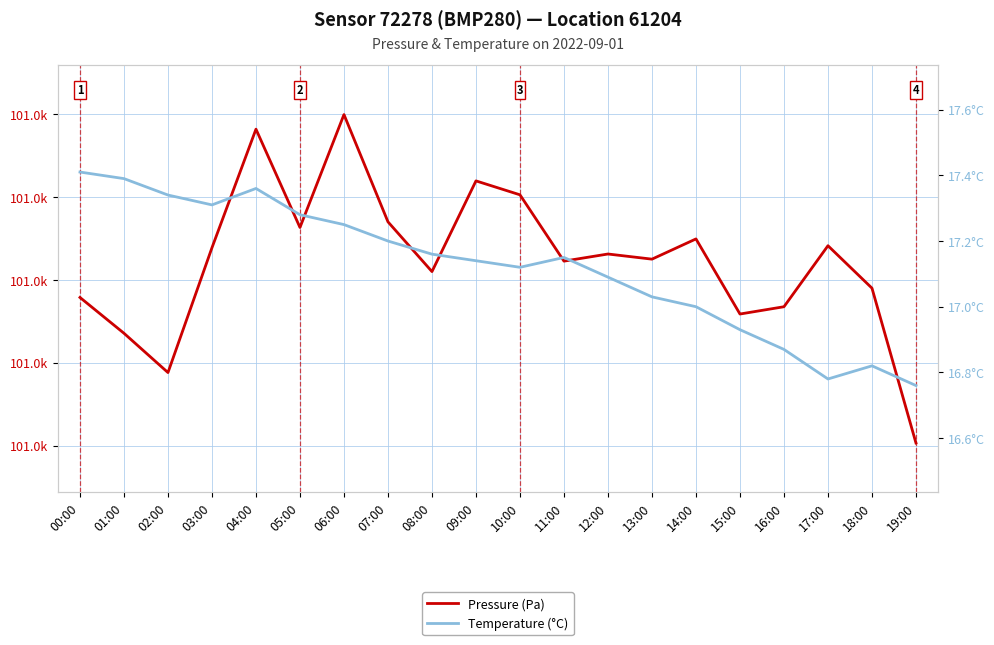

What is the difference between the Pressure (Pa) values at 01:00 and 16:00?

1.6